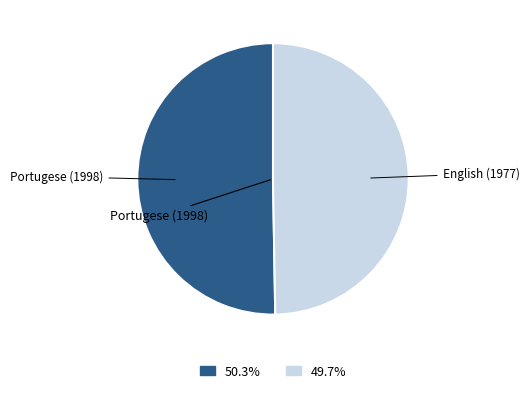

Is the sum of English (1977) and Portugese (1998) greater than half?

Yes